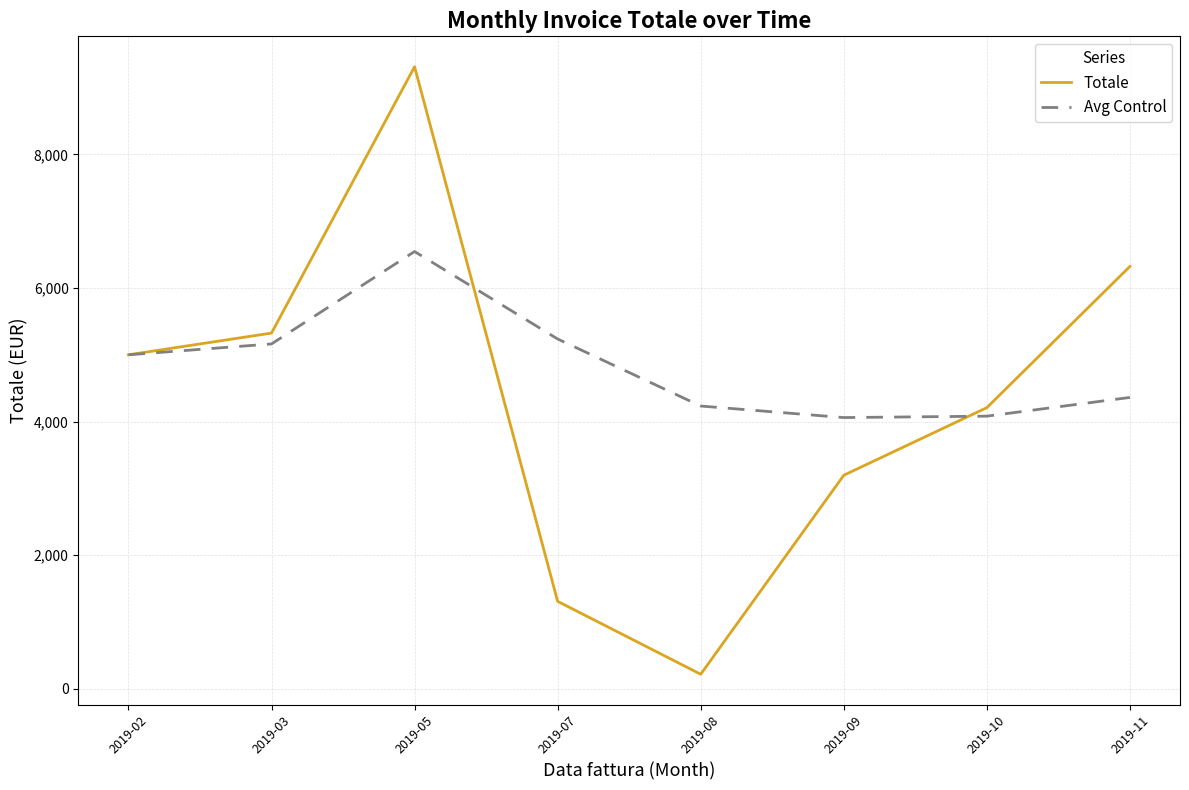

Is it true that Avg Control equals 11119.8 at 2019-05?

False